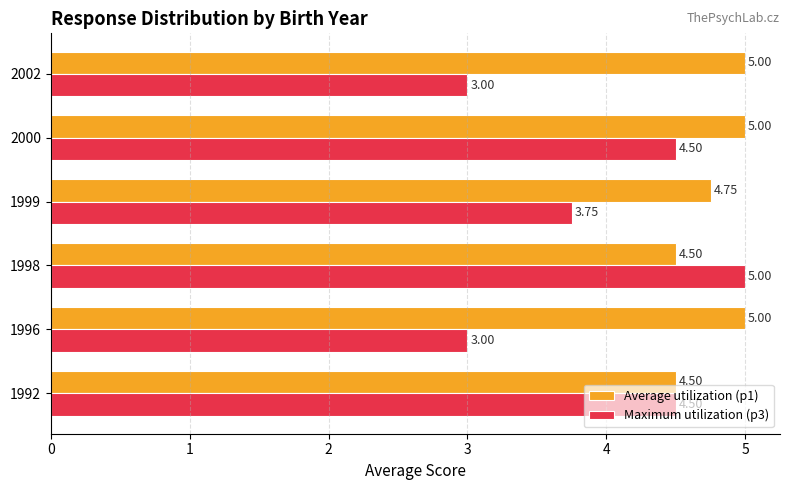

Count the number of categories in the chart.

6